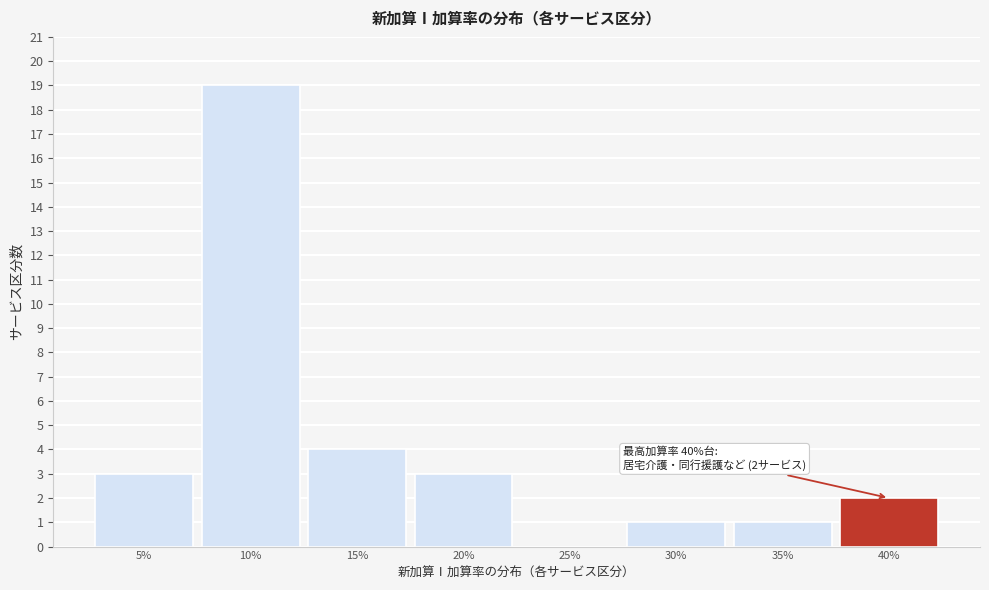

Reading left to right, extract all data points from this chart.

5%=3	10%=19	15%=4	20%=3	25%=0	30%=1	35%=1	40%=2